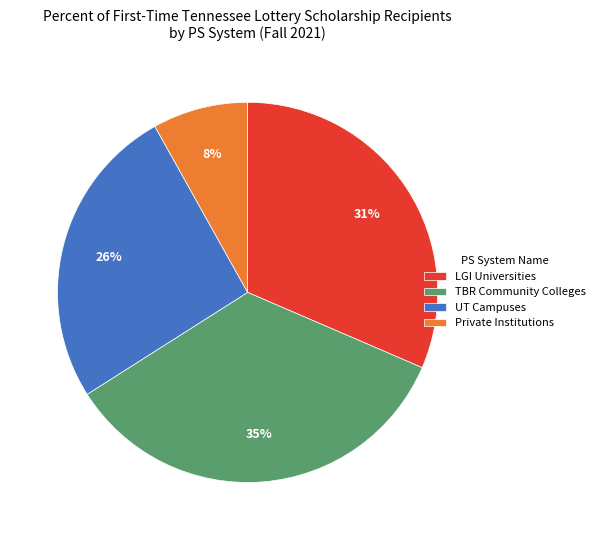

Does TBR Community Colleges account for over 50% of the chart?

No